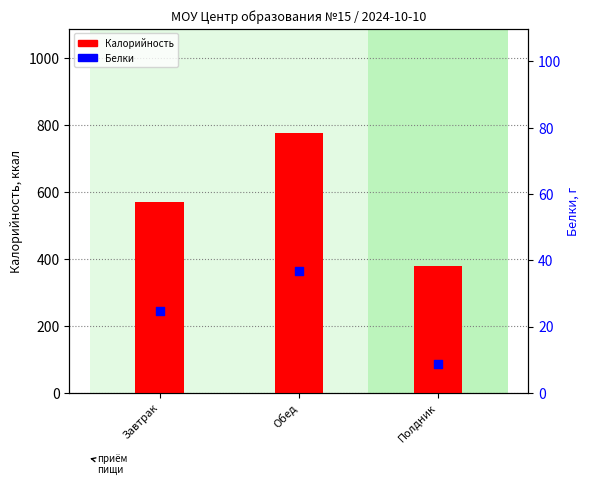

At how many categories does at least one series exceed 469?

2